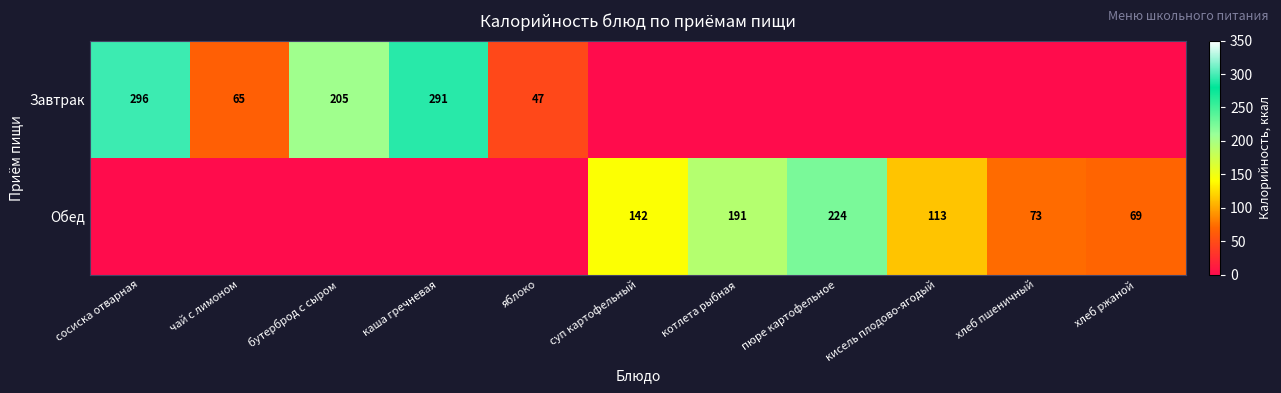

Is it true that Обед equals 113 at кисель плодово-ягодый?

True